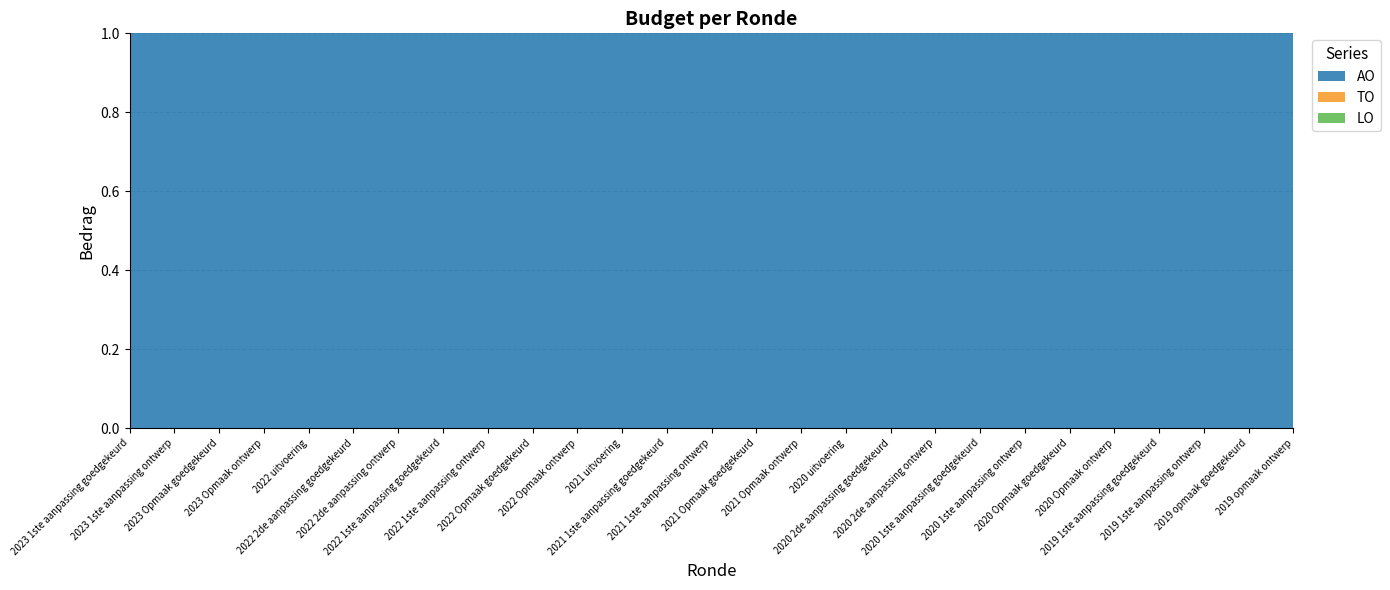

Reading left to right, extract all data points from this chart.

AO: 2023 1ste aanpassing goedgekeurd=1076	2023 1ste aanpassing ontwerp=1076	2023 Opmaak goedgekeurd=1076	2023 Opmaak ontwerp=1076	2022 uitvoering=1212	2022 2de aanpassing goedgekeurd=1233	2022 2de aanpassing ontwerp=1233	2022 1ste aanpassing goedgekeurd=1233	2022 1ste aanpassing ontwerp=1233	2022 Opmaak goedgekeurd=1233	2022 Opmaak ontwerp=1233	2021 uitvoering=8	2021 1ste aanpassing goedgekeurd=50	2021 1ste aanpassing ontwerp=50	2021 Opmaak goedgekeurd=50	2021 Opmaak ontwerp=50	2020 uitvoering=24	2020 2de aanpassing goedgekeurd=35	2020 2de aanpassing ontwerp=35	2020 1ste aanpassing goedgekeurd=35	2020 1ste aanpassing ontwerp=35	2020 Opmaak goedgekeurd=25	2020 Opmaak ontwerp=25	2019 1ste aanpassing goedgekeurd=5	2019 1ste aanpassing ontwerp=5	2019 opmaak goedgekeurd=100	2019 opmaak ontwerp=100
TO: 2023 1ste aanpassing goedgekeurd=0	2023 1ste aanpassing ontwerp=0	2023 Opmaak goedgekeurd=0	2023 Opmaak ontwerp=0	2022 uitvoering=0	2022 2de aanpassing goedgekeurd=0	2022 2de aanpassing ontwerp=0	2022 1ste aanpassing goedgekeurd=0	2022 1ste aanpassing ontwerp=0	2022 Opmaak goedgekeurd=0	2022 Opmaak ontwerp=0	2021 uitvoering=0	2021 1ste aanpassing goedgekeurd=0	2021 1ste aanpassing ontwerp=0	2021 Opmaak goedgekeurd=0	2021 Opmaak ontwerp=0	2020 uitvoering=0	2020 2de aanpassing goedgekeurd=0	2020 2de aanpassing ontwerp=0	2020 1ste aanpassing goedgekeurd=0	2020 1ste aanpassing ontwerp=0	2020 Opmaak goedgekeurd=0	2020 Opmaak ontwerp=0	2019 1ste aanpassing goedgekeurd=0	2019 1ste aanpassing ontwerp=0	2019 opmaak goedgekeurd=0	2019 opmaak ontwerp=0
LO: 2023 1ste aanpassing goedgekeurd=0	2023 1ste aanpassing ontwerp=0	2023 Opmaak goedgekeurd=0	2023 Opmaak ontwerp=0	2022 uitvoering=0	2022 2de aanpassing goedgekeurd=0	2022 2de aanpassing ontwerp=0	2022 1ste aanpassing goedgekeurd=0	2022 1ste aanpassing ontwerp=0	2022 Opmaak goedgekeurd=0	2022 Opmaak ontwerp=0	2021 uitvoering=0	2021 1ste aanpassing goedgekeurd=0	2021 1ste aanpassing ontwerp=0	2021 Opmaak goedgekeurd=0	2021 Opmaak ontwerp=0	2020 uitvoering=0	2020 2de aanpassing goedgekeurd=0	2020 2de aanpassing ontwerp=0	2020 1ste aanpassing goedgekeurd=0	2020 1ste aanpassing ontwerp=0	2020 Opmaak goedgekeurd=0	2020 Opmaak ontwerp=0	2019 1ste aanpassing goedgekeurd=0	2019 1ste aanpassing ontwerp=0	2019 opmaak goedgekeurd=0	2019 opmaak ontwerp=0